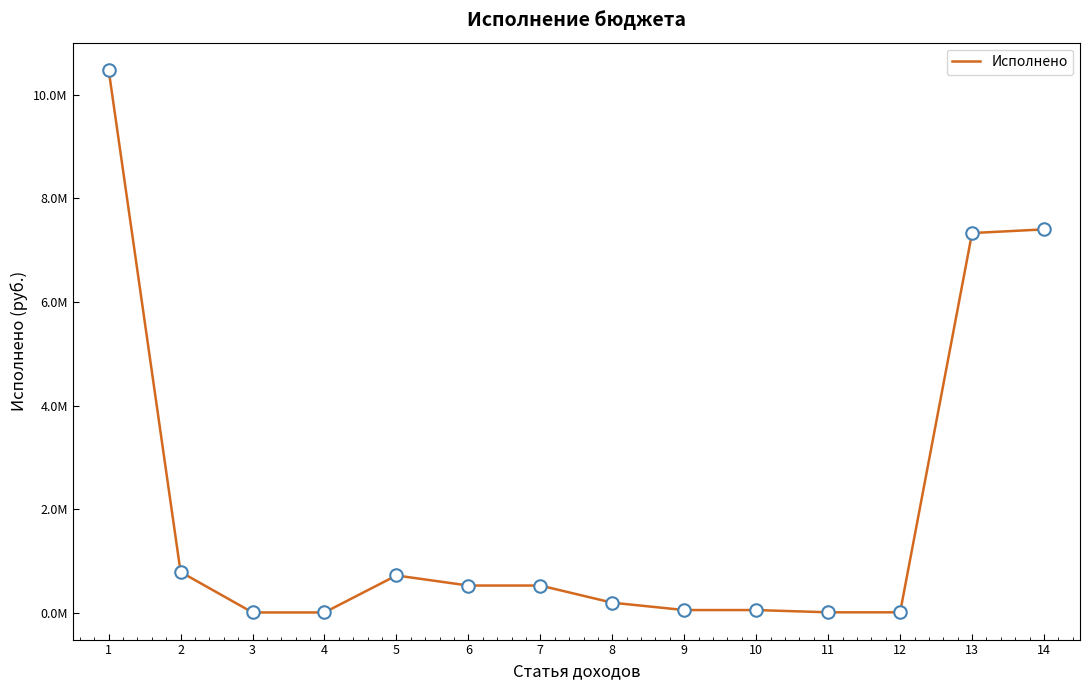

What is the value of the 13th point from the left?

7332462.4